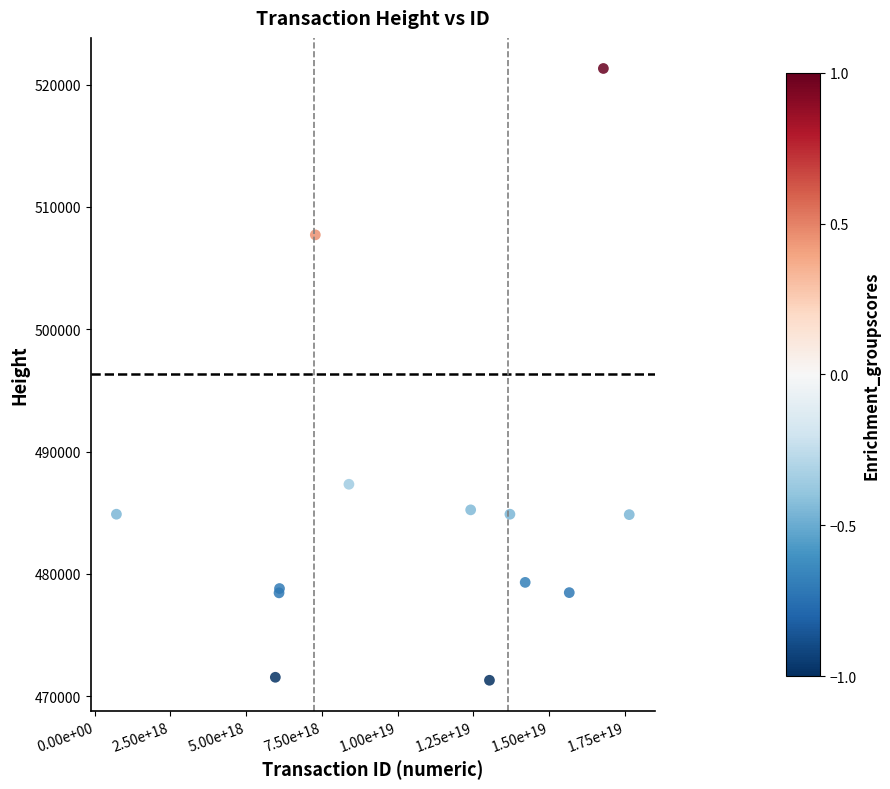

What Y value in the scatter plot is closest to 496312?

487331